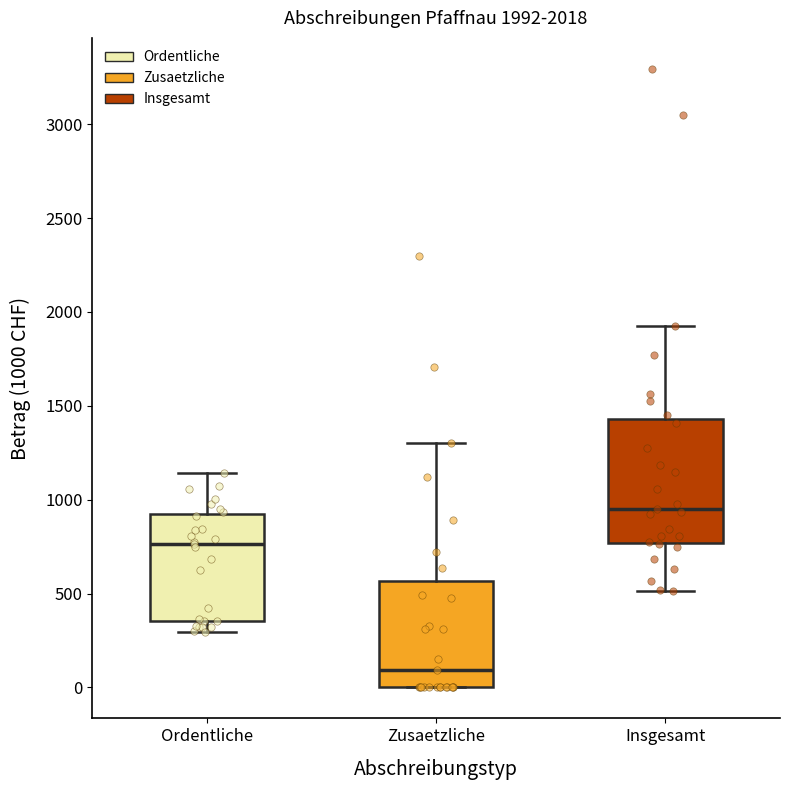

Which box has the lowest median line?

Zusaetzliche